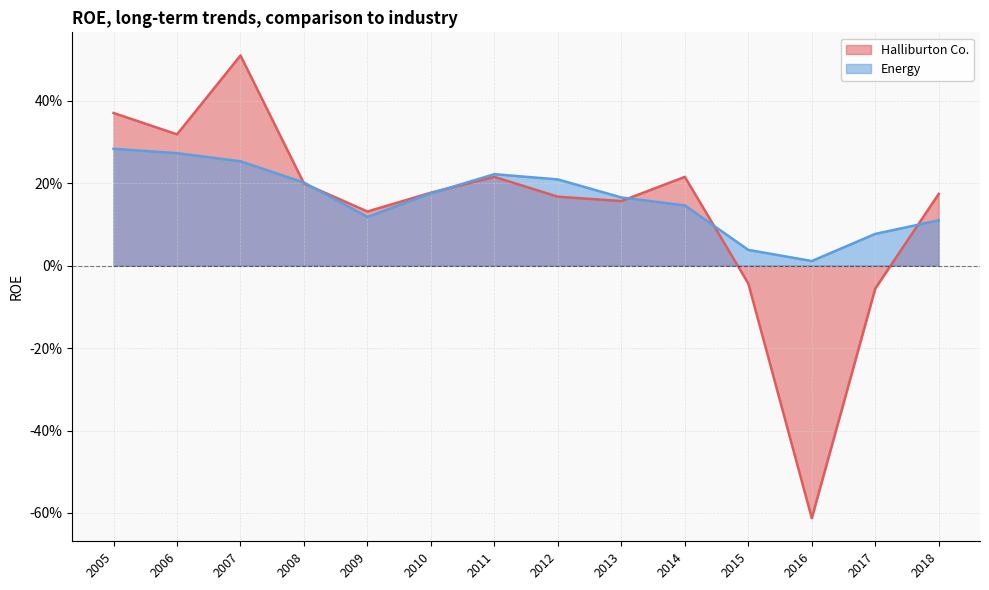

Which has a higher value, 2016 or 2007?

2007